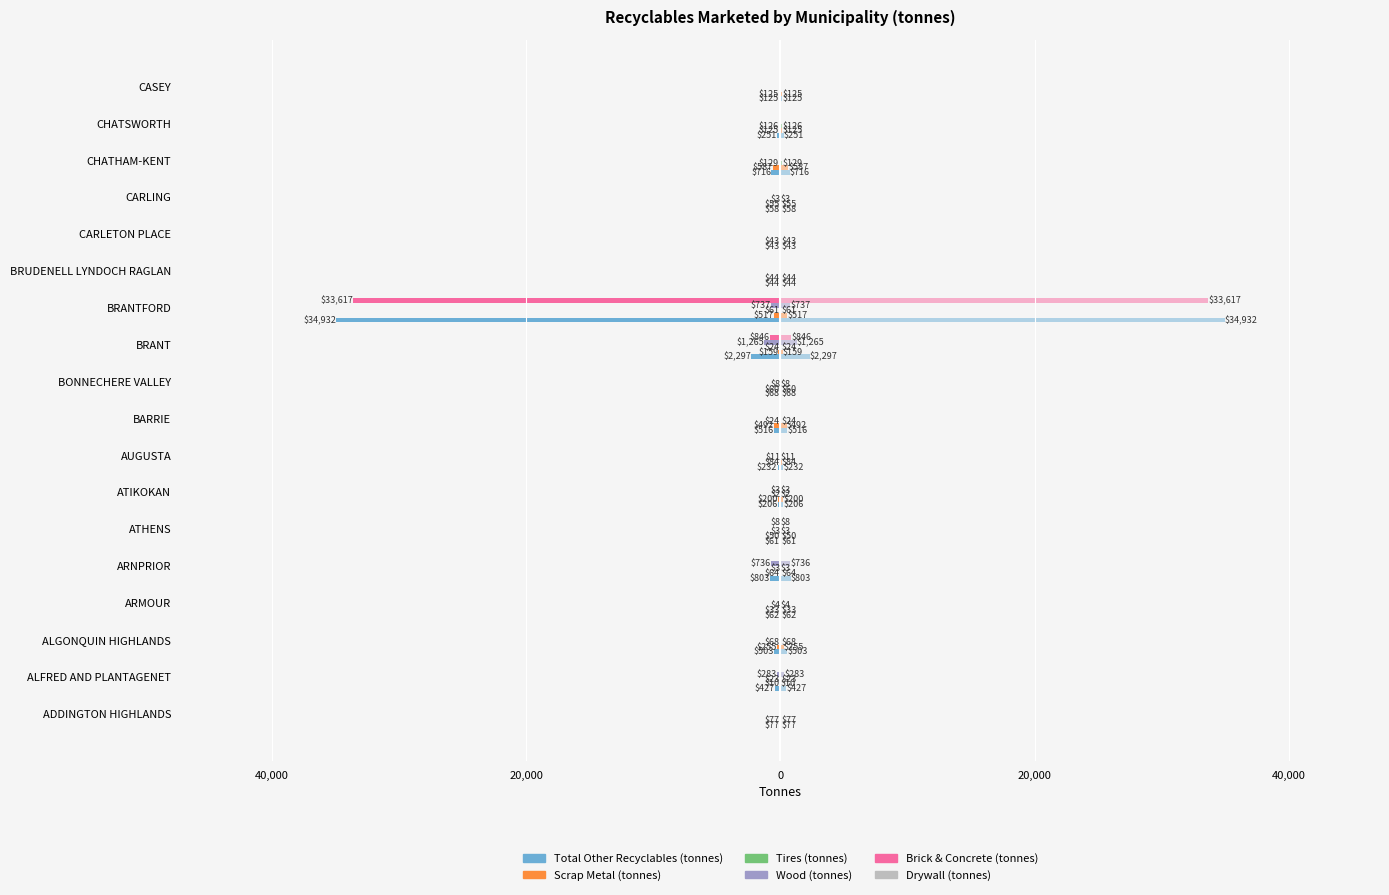

Reading right to left, list all the values displayed in this chart.

Total Other Recyclables (tonnes): -125.0	-251.0	-716.0	-58.5	-43.0	-44.4	-34932.0	-2297.0	-68.0	-516.0	-231.6	-206.0	-60.9	-803.0	-61.7	-503.0	-427.0	-77.0
Scrap Metal (tonnes): -125.0	-125.0	-587.2	-55.1	-43.0	-44.4	-517.0	-159.1	-60.0	-492.0	-84.0	-200.0	-50.3	-64.0	-32.7	-255.0	-10.0	-77.0
Tires (tonnes): 0.0	-126.0	-128.8	-3.4	0.0	0.0	-61.0	-23.9	-8.1	-24.0	-11.0	-2.0	-2.6	-3.0	-4.0	-68.0	-23.0	0.0
Wood (tonnes): 0.0	0.0	0.0	0.0	0.0	0.0	-737.0	-1265.0	0.0	0.0	0.0	-3.0	0.0	-736.0	0.0	0.0	-283.0	0.0
Brick & Concrete (tonnes): 0.0	0.0	0.0	0.0	0.0	0.0	-33617.0	-845.7	0.0	0.0	0.0	0.0	-8.0	0.0	0.0	0.0	0.0	0.0
Drywall (tonnes): 0.1	0.1	0.1	0.1	0.1	0.1	0.1	0.1	0.1	0.1	0.1	0.1	0.1	0.1	0.1	0.1	0.1	0.1